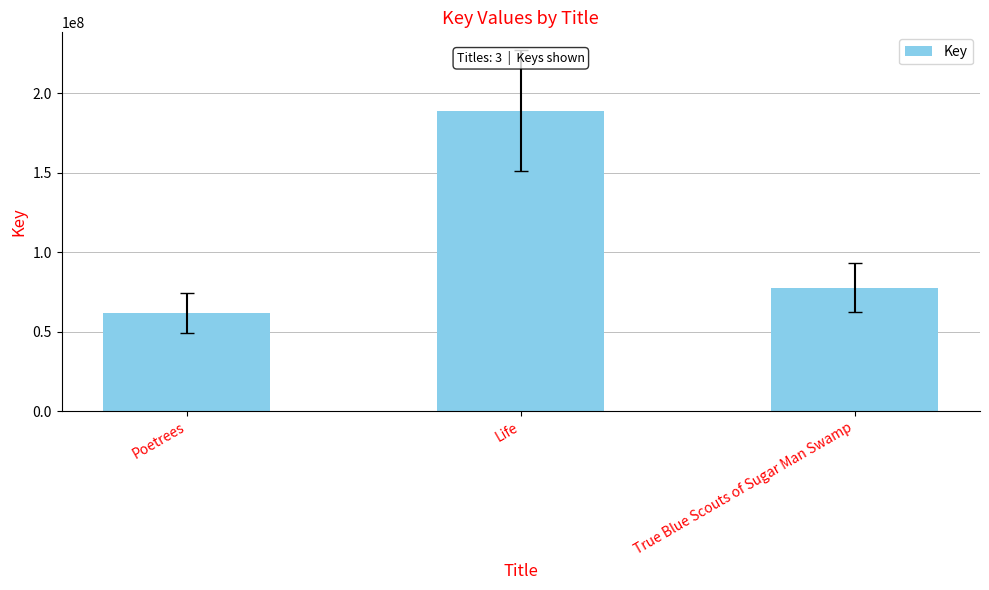

How many bars are there in total?

3